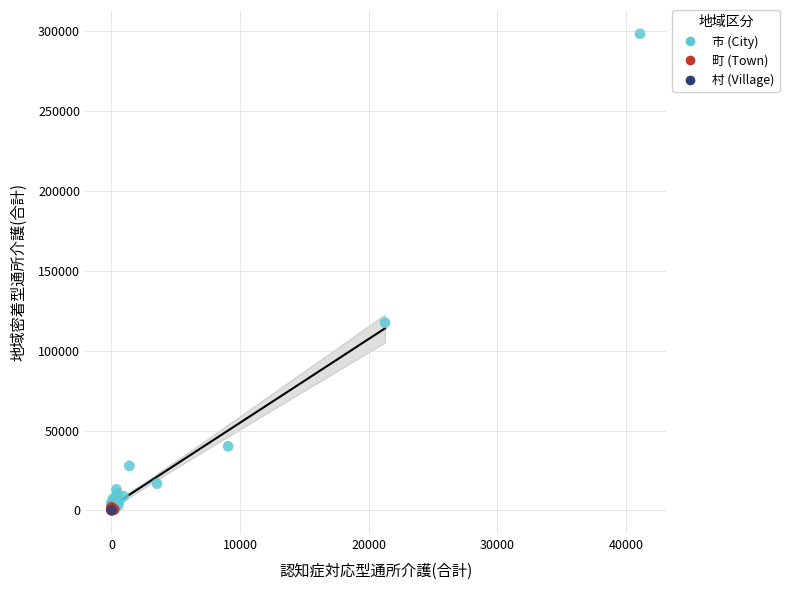

Which series contains the highest Y value?

市 (City)